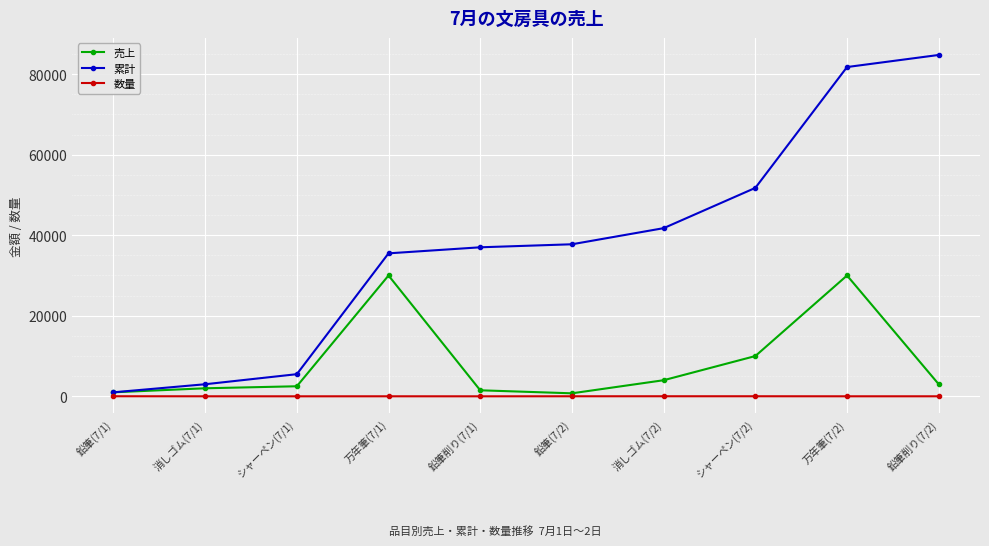

Is this an area chart (filled region under the line)?

No